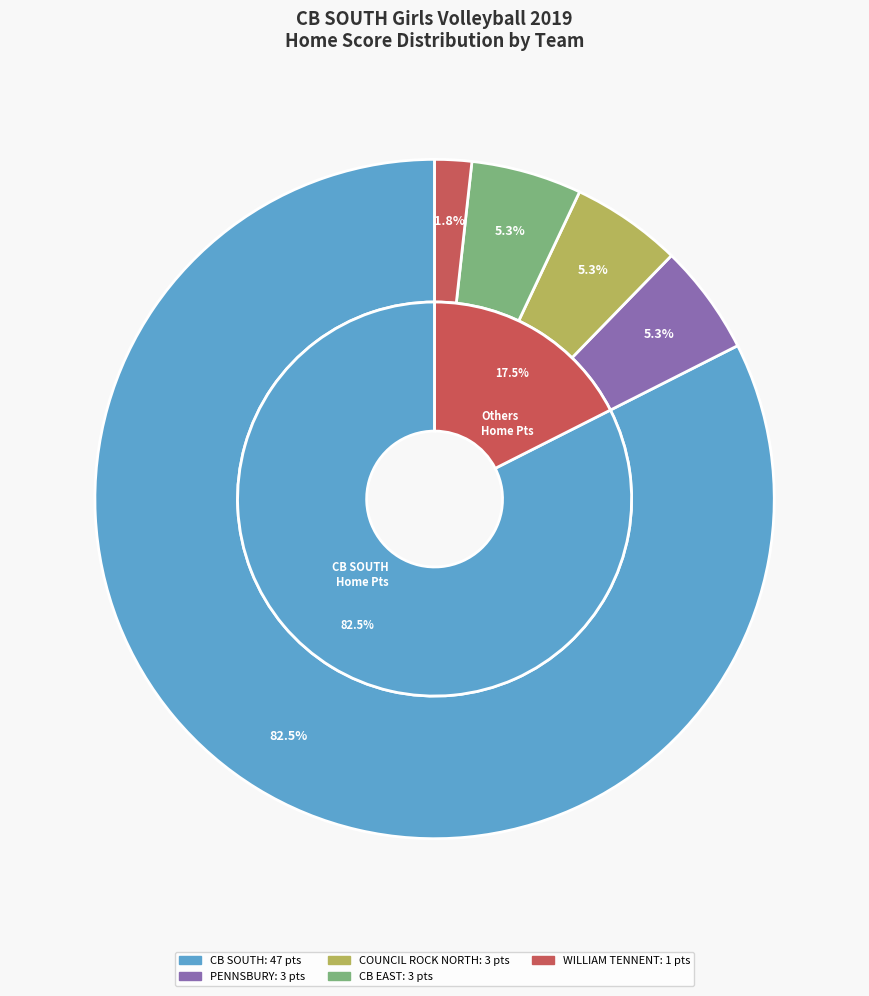

The WILLIAM TENNENT slice represents 2% of the pie. True or false?

True